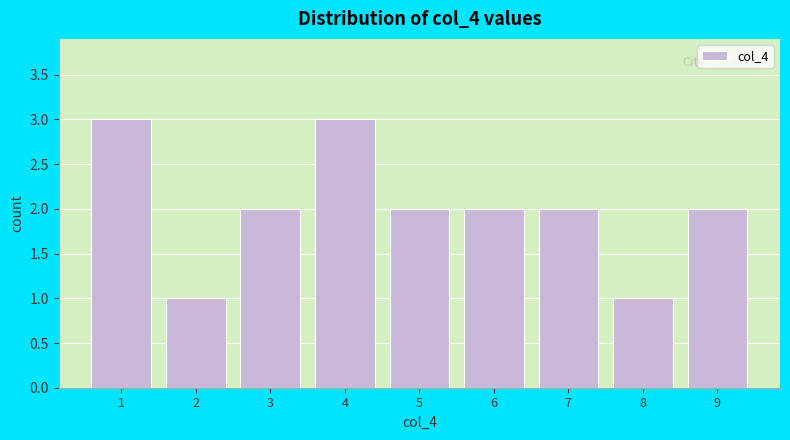

Reading left to right, list all the values displayed in this chart.

1=3	2=1	3=2	4=3	5=2	6=2	7=2	8=1	9=2